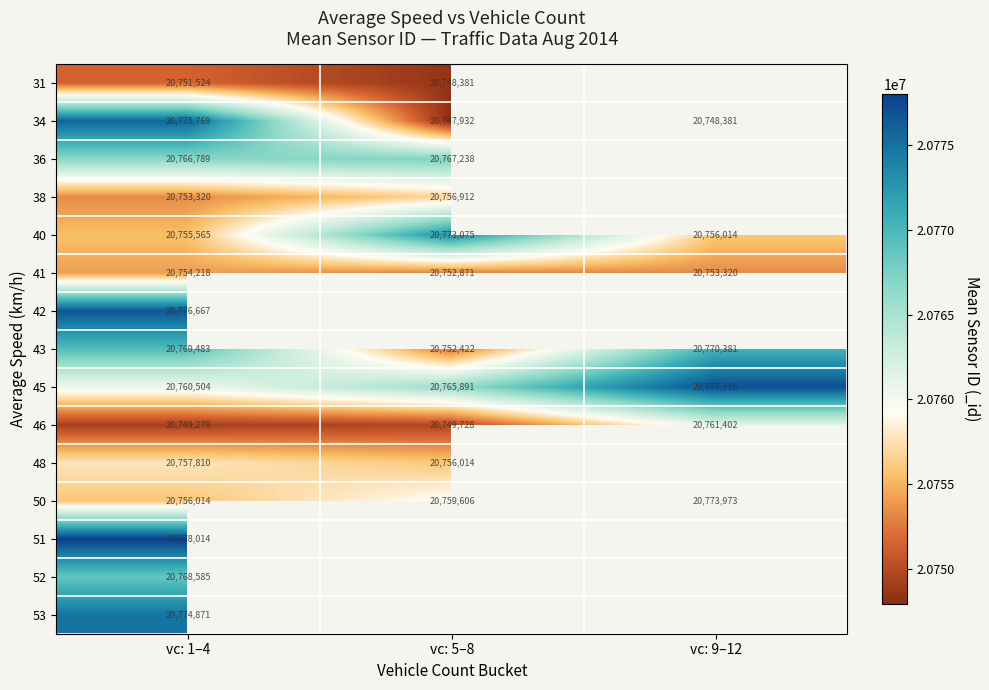

True or false: 34 has a value of 20747932 at vc: 5–8.

True